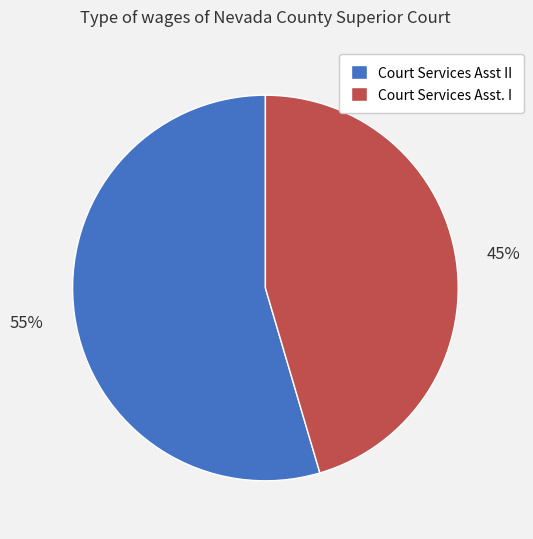

Is the sum of Court Services Asst II and Court Services Asst. I greater than half?

Yes